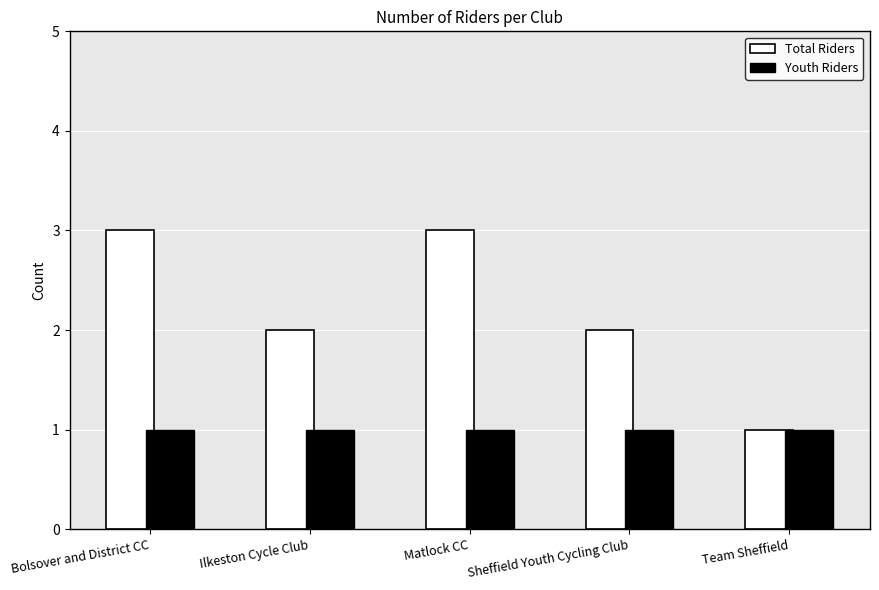

Which category has the lowest value in the Total Riders series?

Team Sheffield